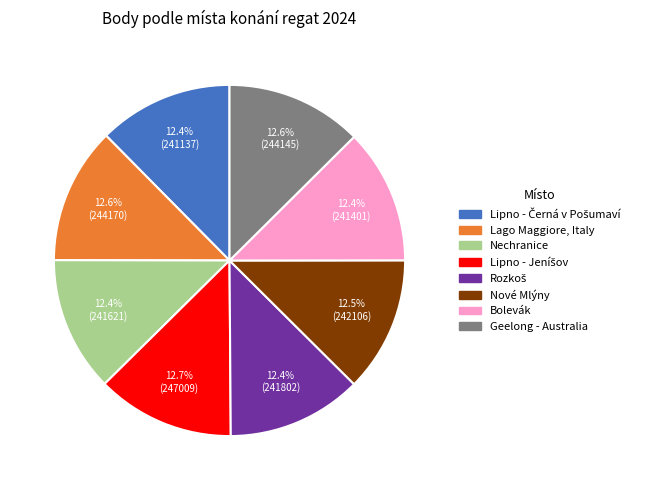

Does any single category account for the majority?

No